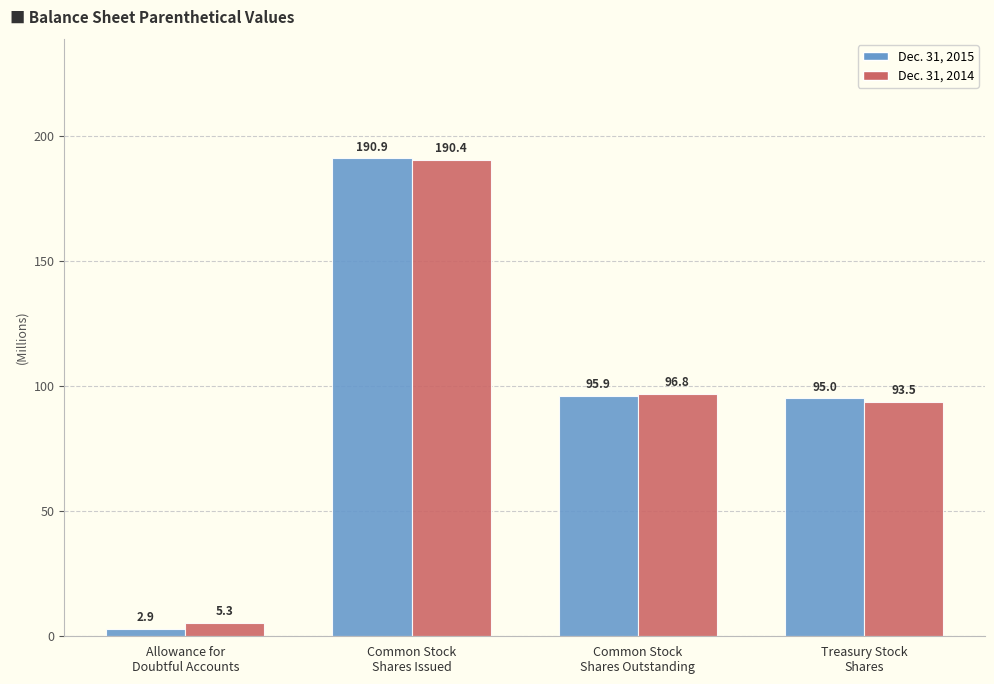

What is the total value across all series at Common Stock
Shares Issued?

381.3